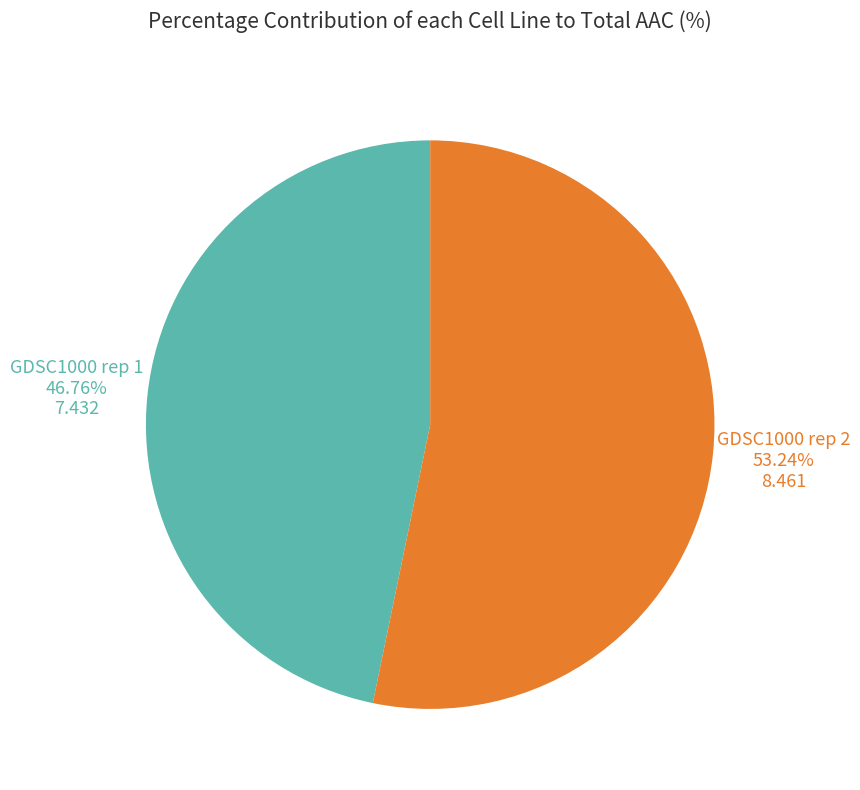

Does any single category account for the majority?

Yes